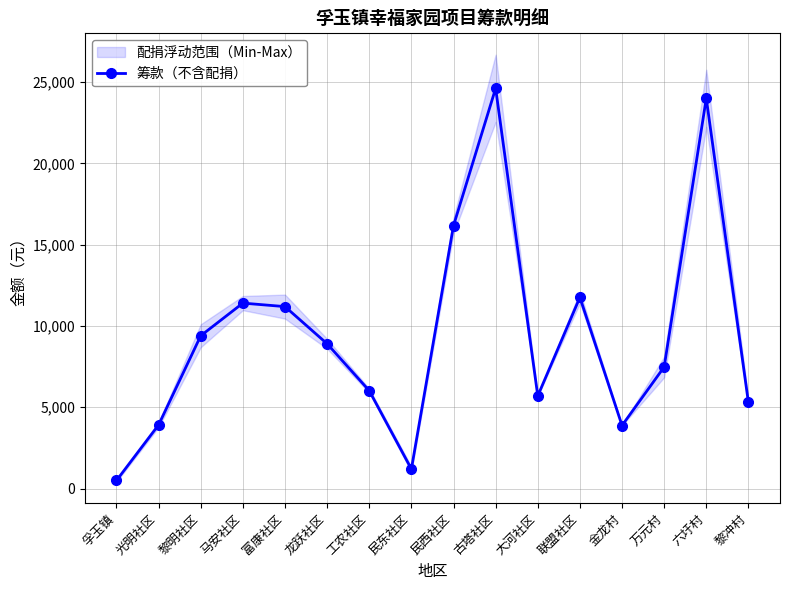

How many values are below 8905?

8